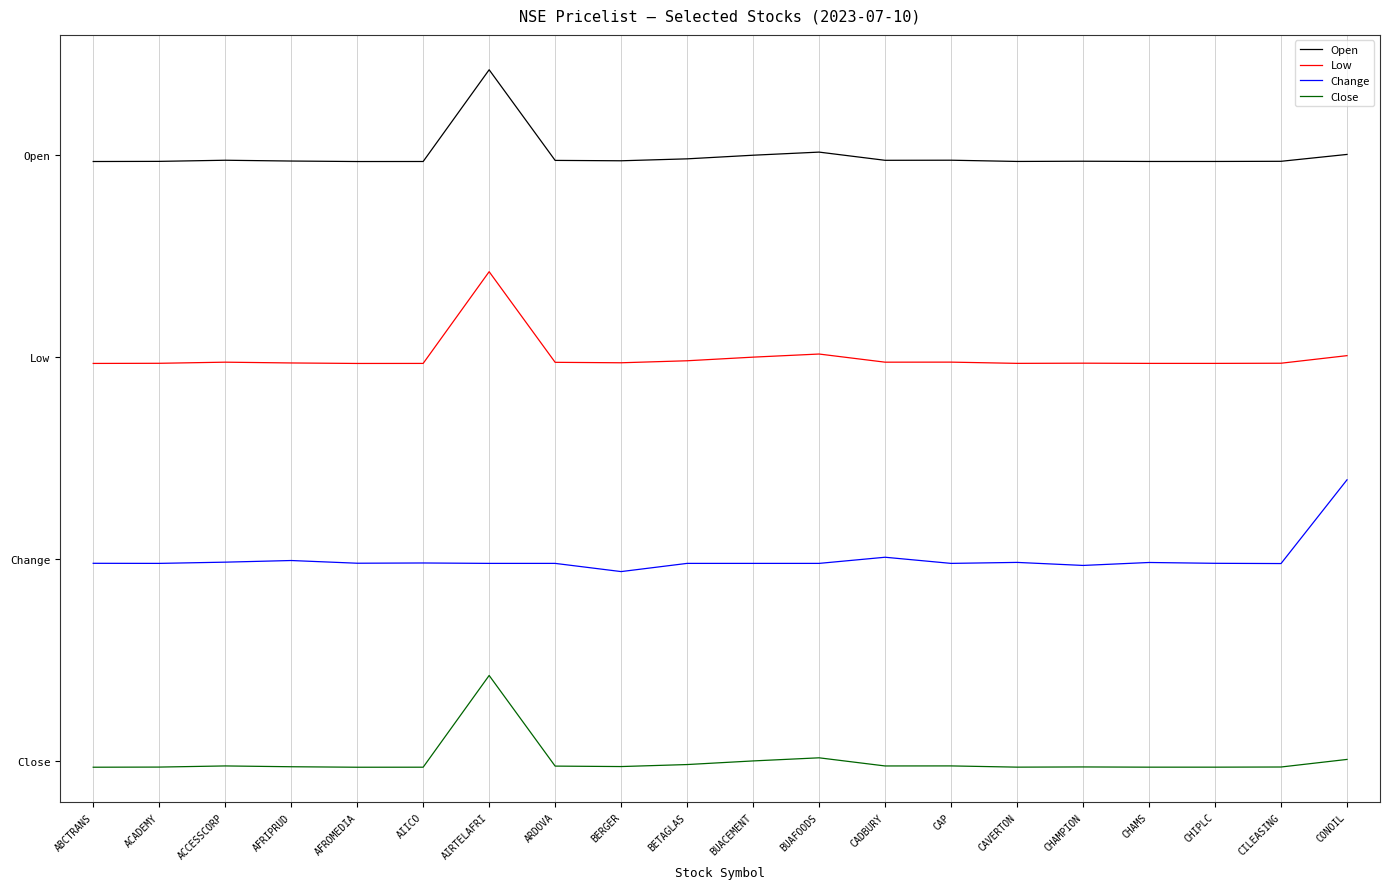

Does the chart have visible grid lines?

Yes